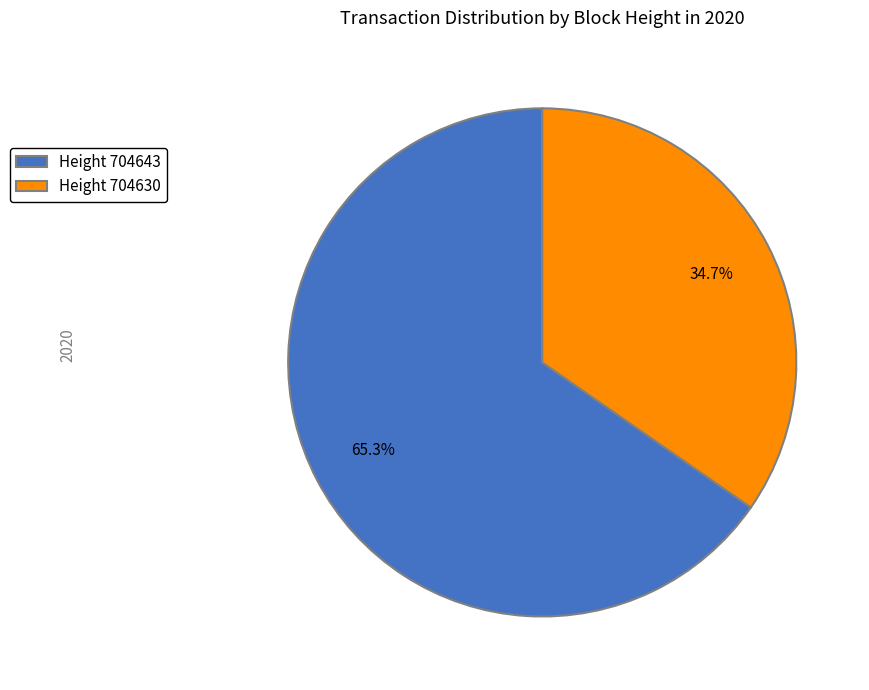

Which category has the biggest portion of the pie?

Height 704643